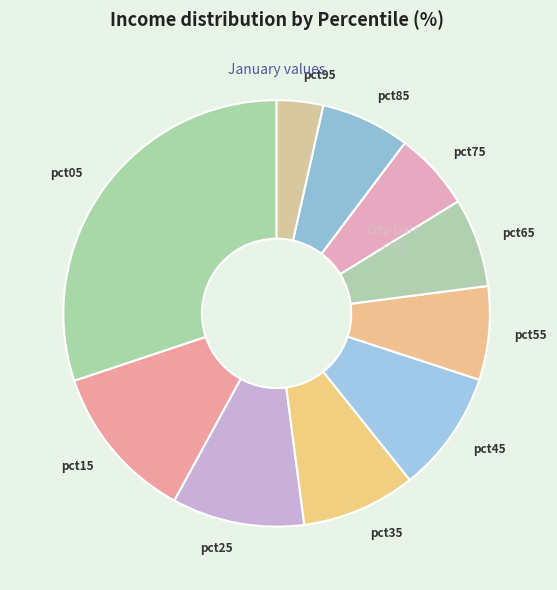

Which has a higher value, pct05 or pct65?

pct05